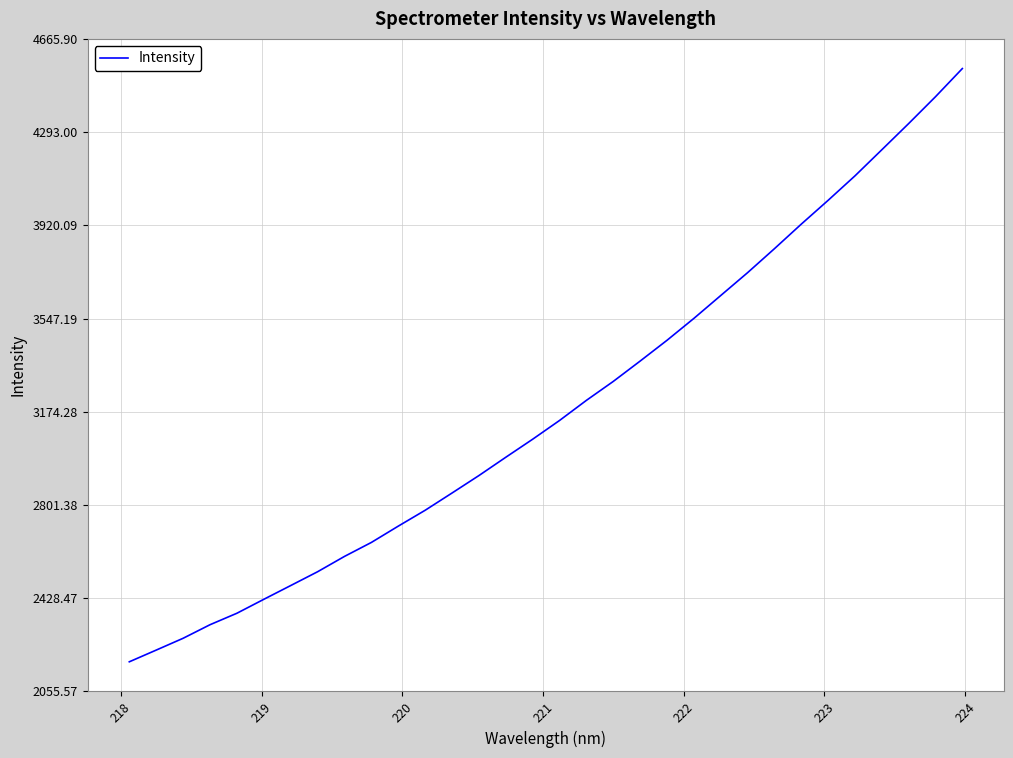

What is the minimum value shown in the chart?

2174.2